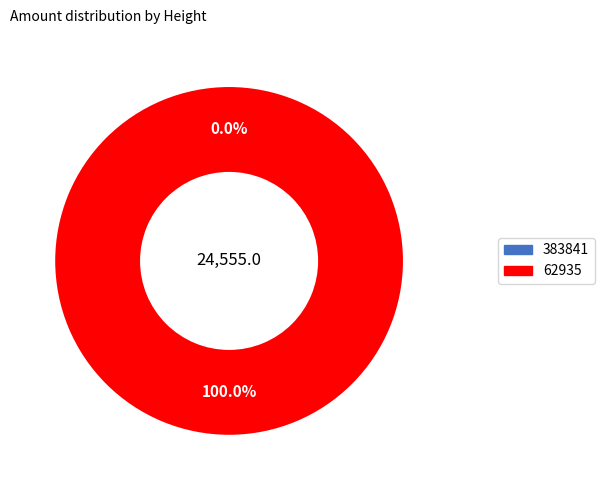

How many slices are in this pie chart?

2